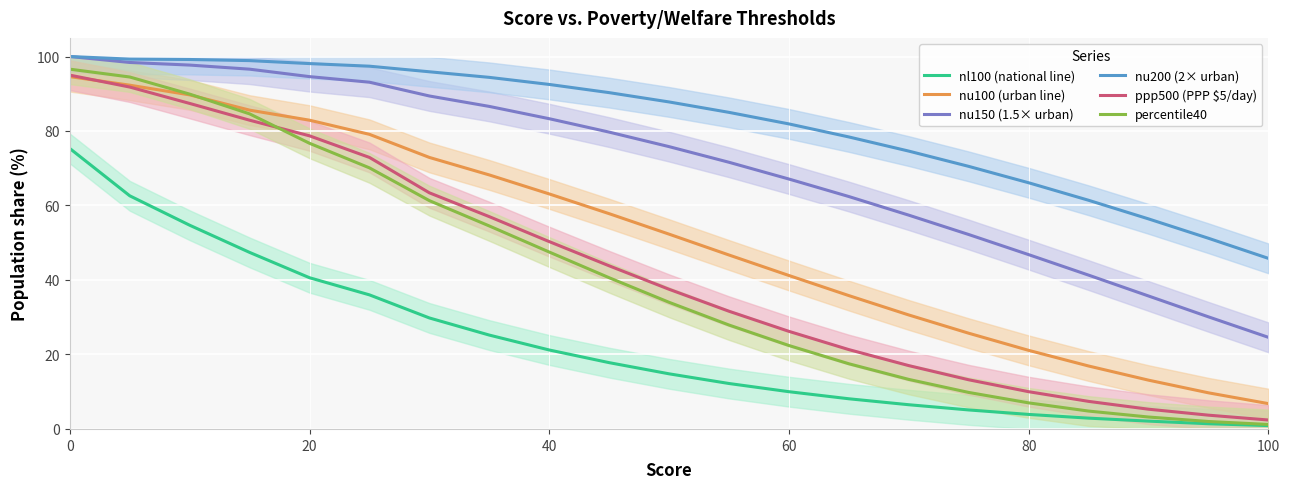

Is it true that nl100 (national line) equals 12.7 at 40?

False